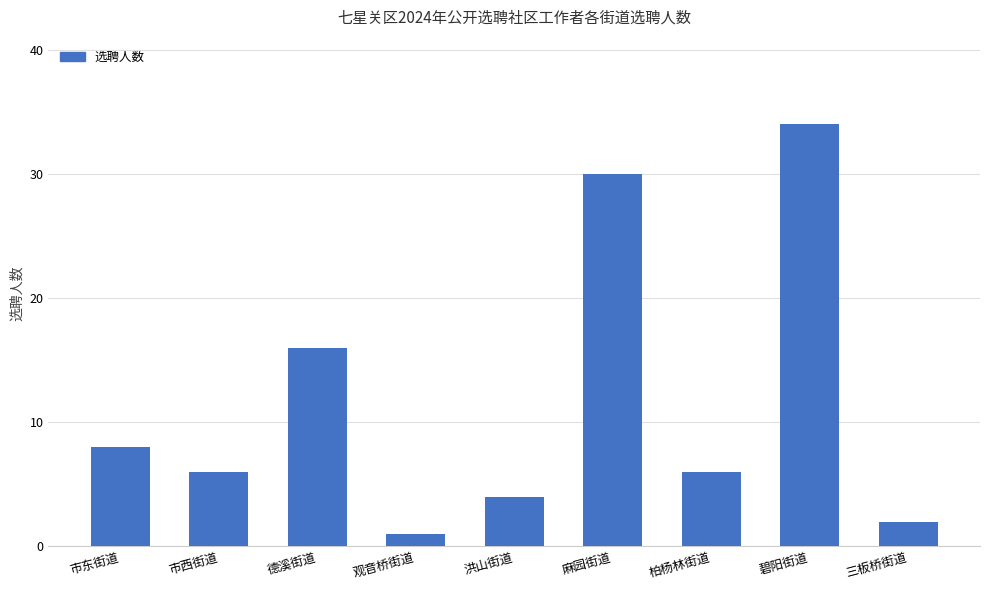

Reading right to left, extract all data points from this chart.

2	34	6	30	4	1	16	6	8